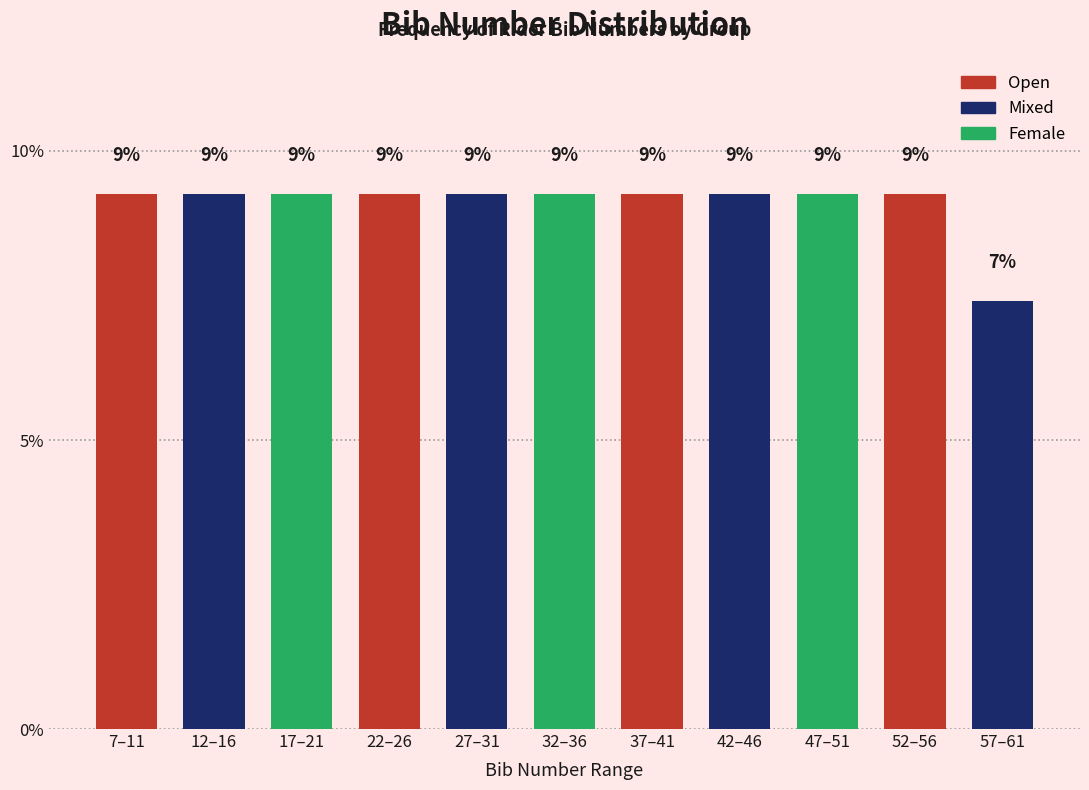

How many bars are there in total?

11